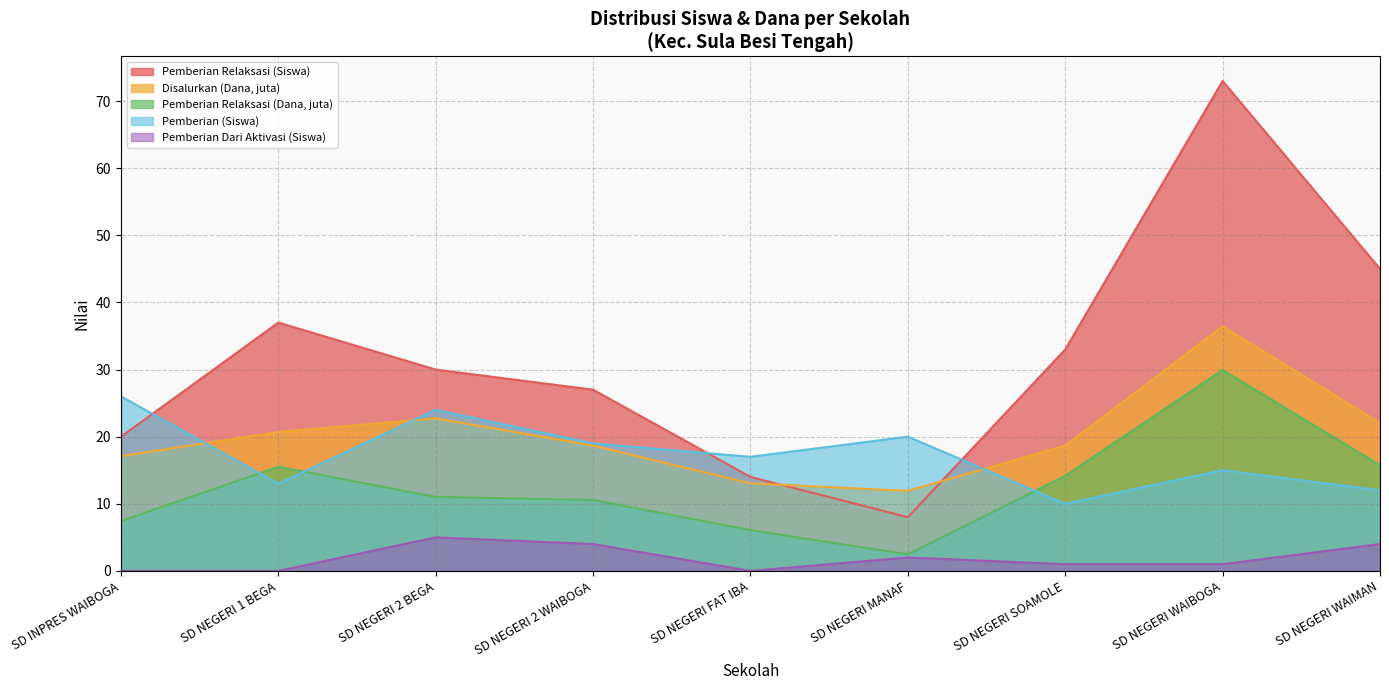

At how many categories does at least one series exceed 33?

3